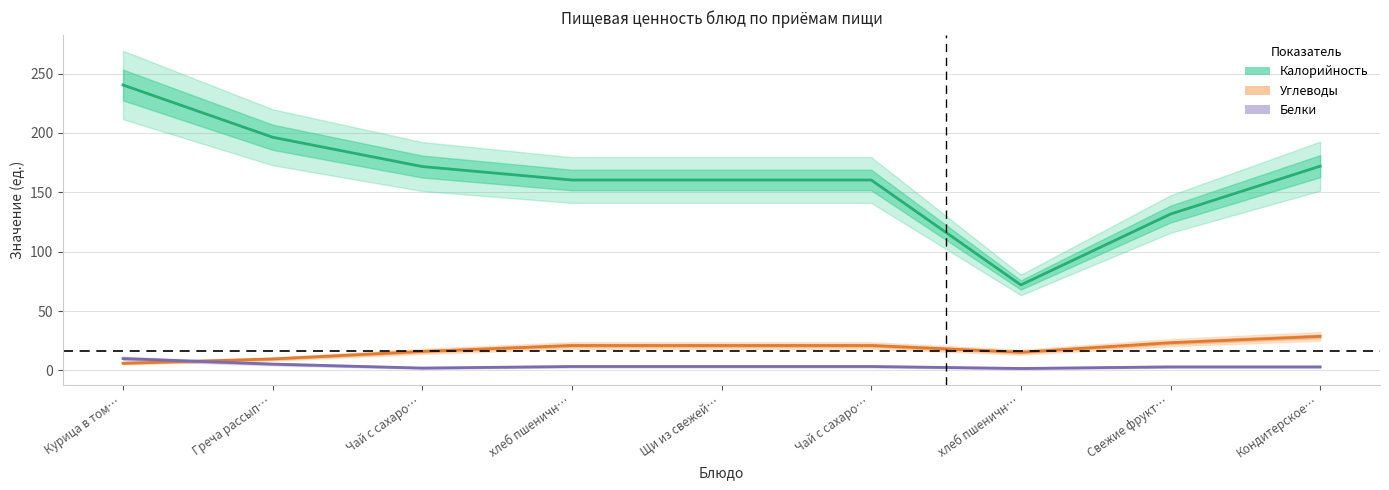

Rank the series at Кондитерское… from highest to lowest value.

Калорийность, Углеводы, Белки